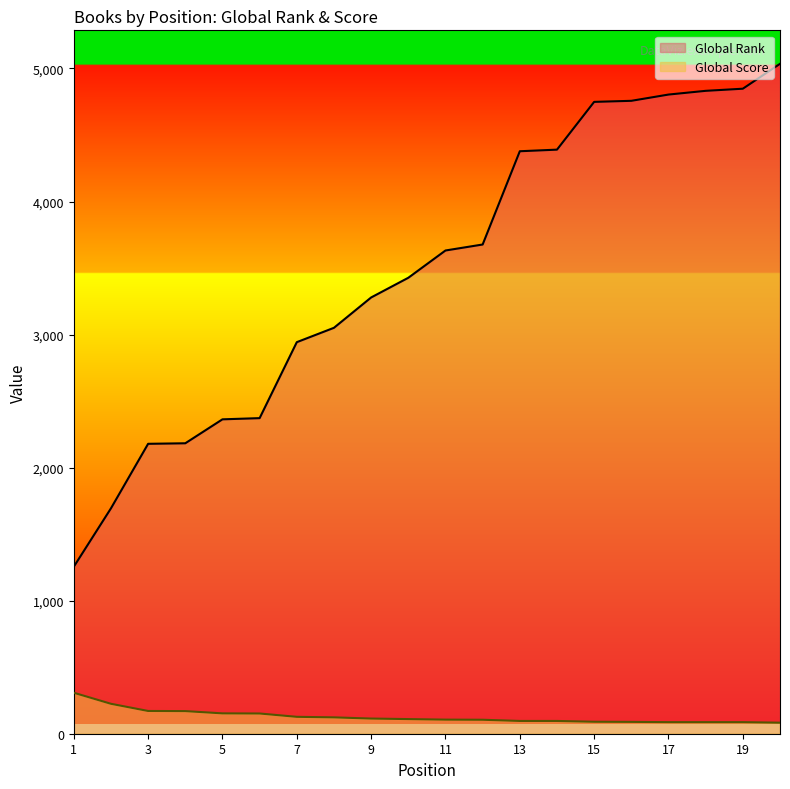

Rank the series by their maximum value, from lowest to highest.

Global Score, Global Rank